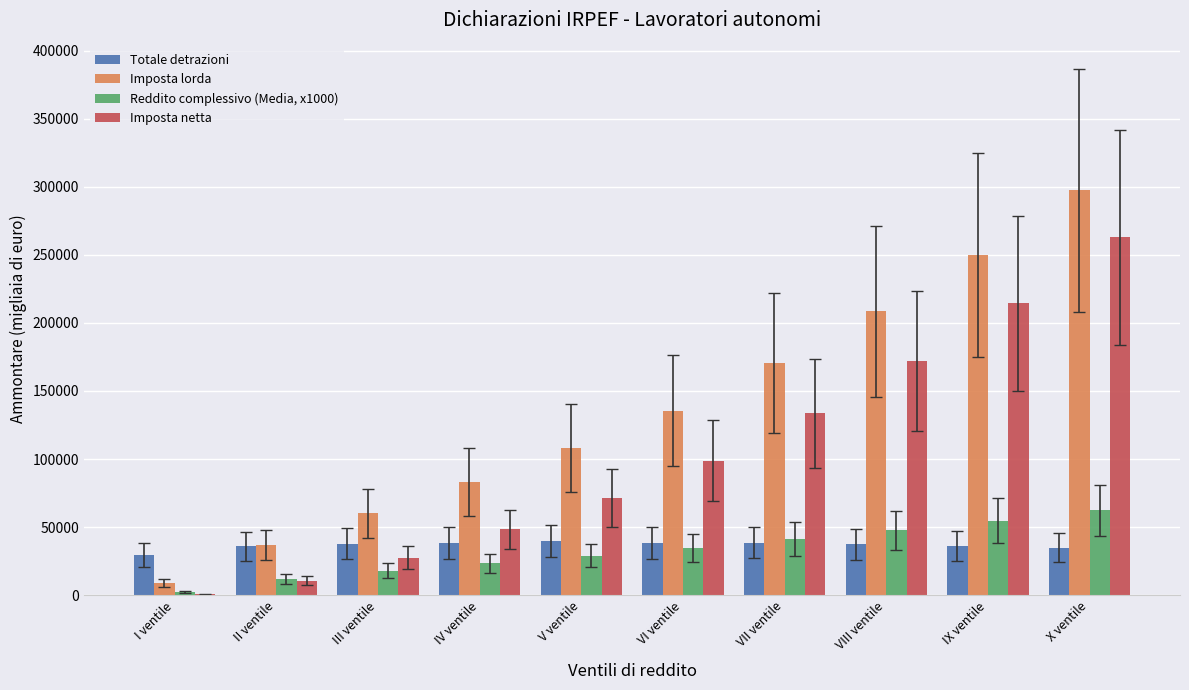

Which series has the largest total across all categories?

Imposta lorda